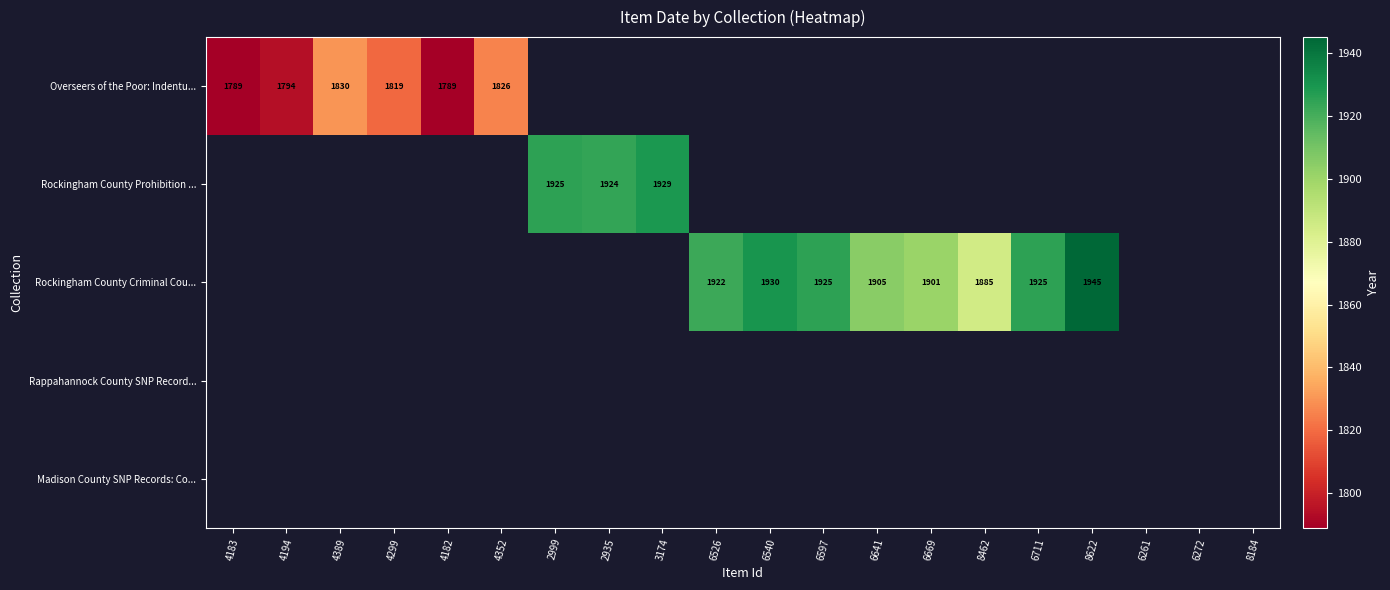

What is the sum of the Rockingham County Criminal Cou... values at 6711 and 8622?

3870